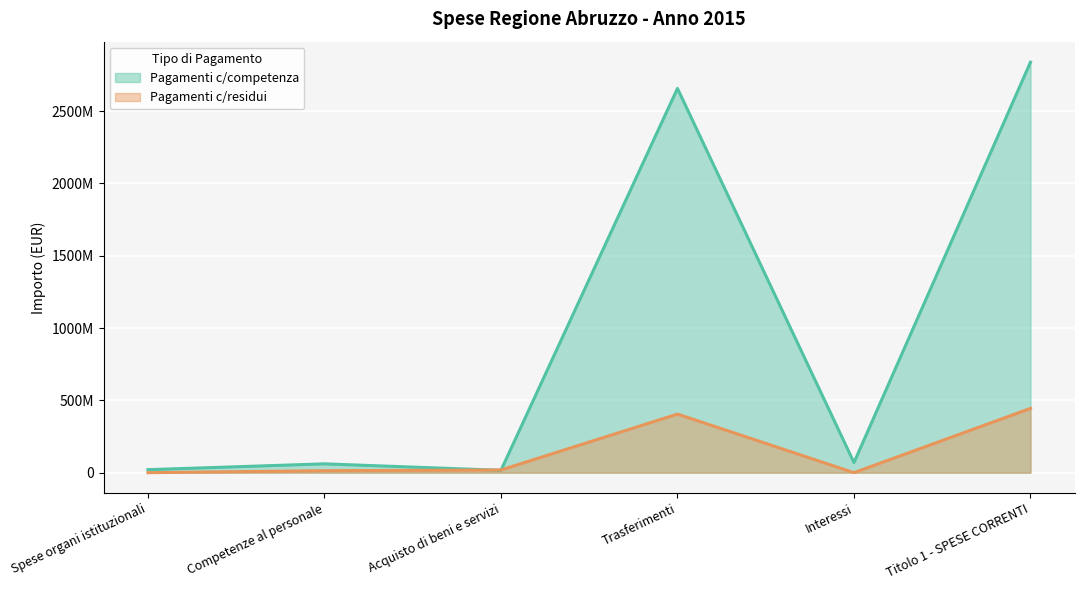

Rank the series at Interessi from highest to lowest value.

Pagamenti c/competenza, Pagamenti c/residui